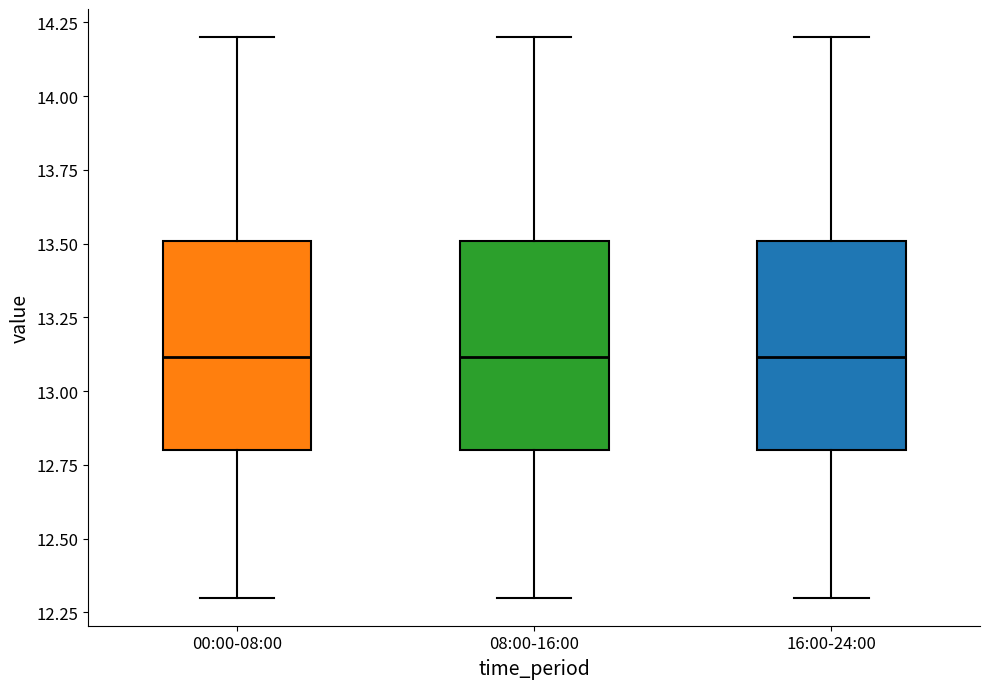

Where does the median line of the box for 00:00-08:00 sit on the y-axis? The values are not printed on the chart, so give them approximately, as read against the axis.

13.1